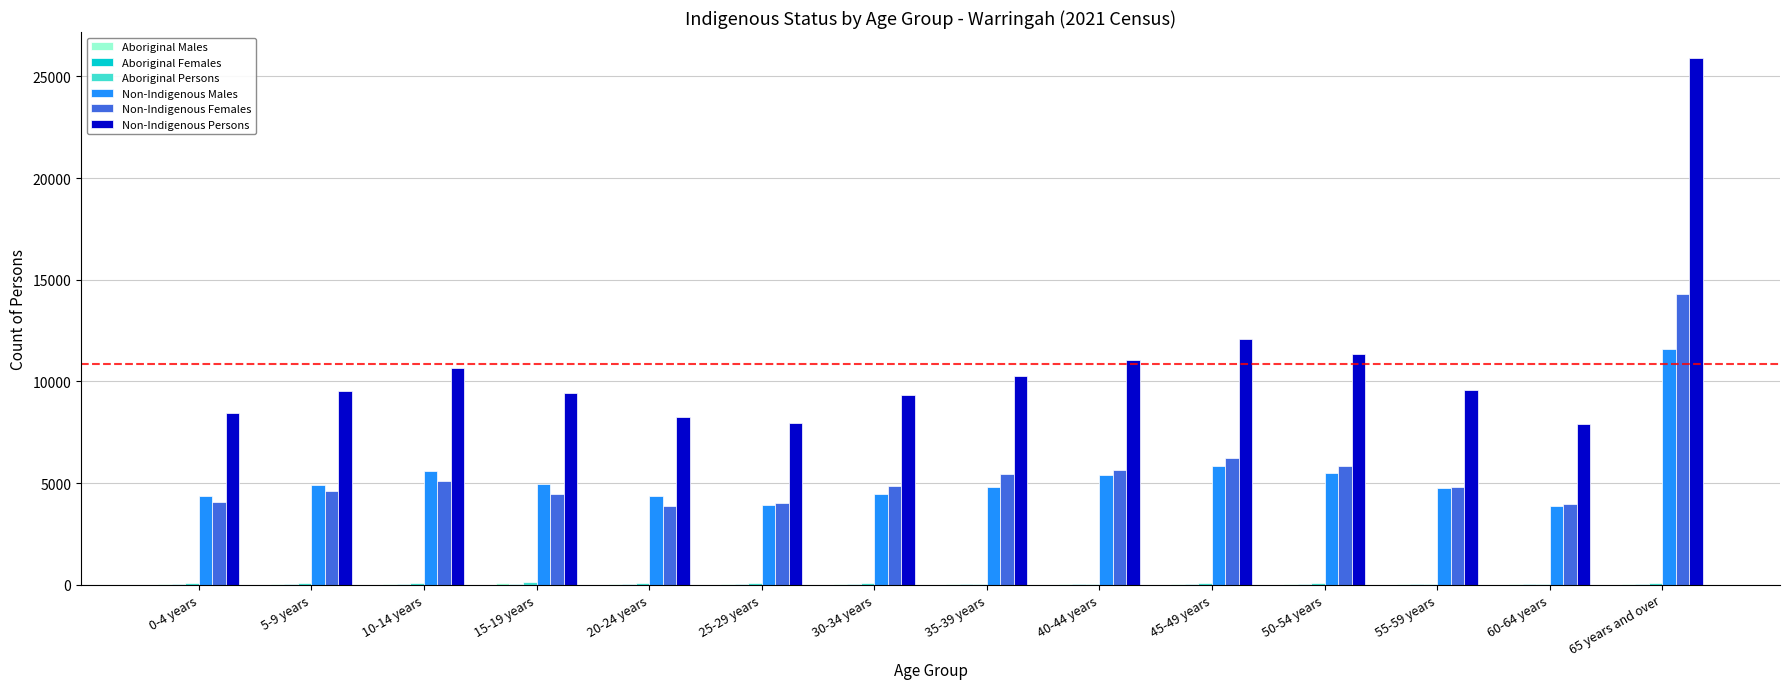

Does the chart contain stacked bars?

No